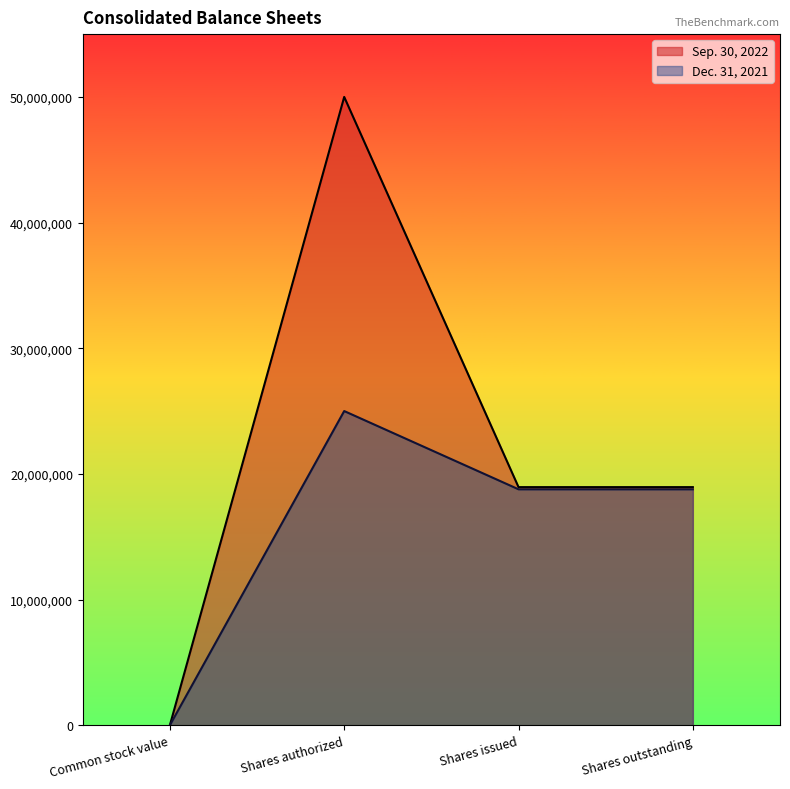

Rank the series by their maximum value, from lowest to highest.

Dec. 31, 2021, Sep. 30, 2022